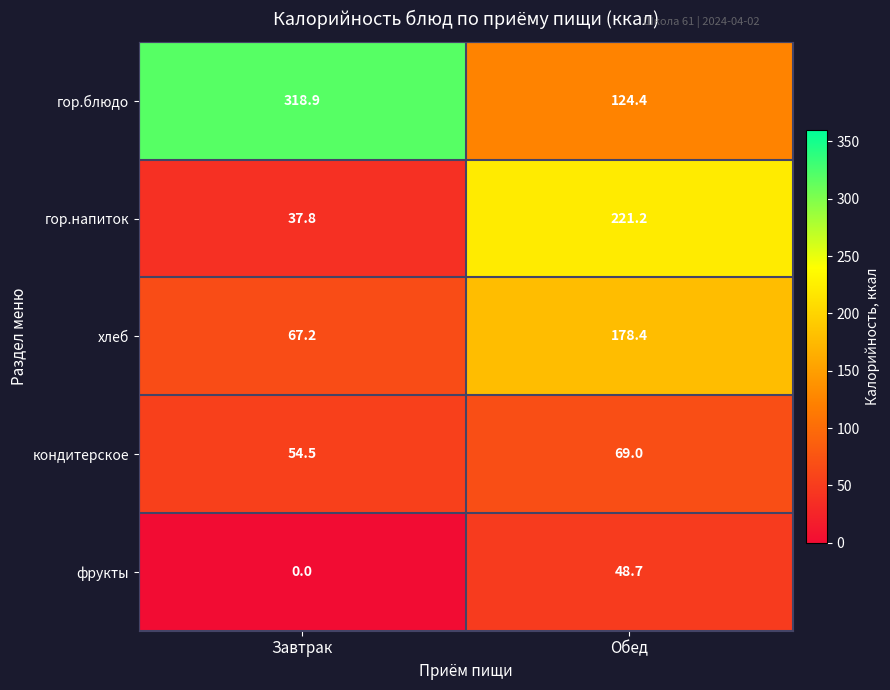

Reading left to right, list all the values displayed in this chart.

гор.блюдо: 318.9	124.4
гор.напиток: 37.8	221.2
хлеб: 67.2	178.4
кондитерское: 54.5	69.0
фрукты: 0.0	48.7